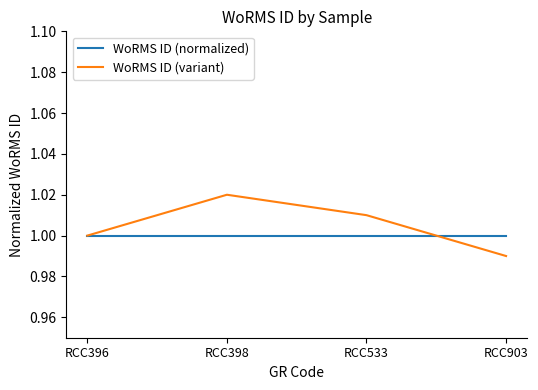

Which series has the widest spread of values?

WoRMS ID (variant)